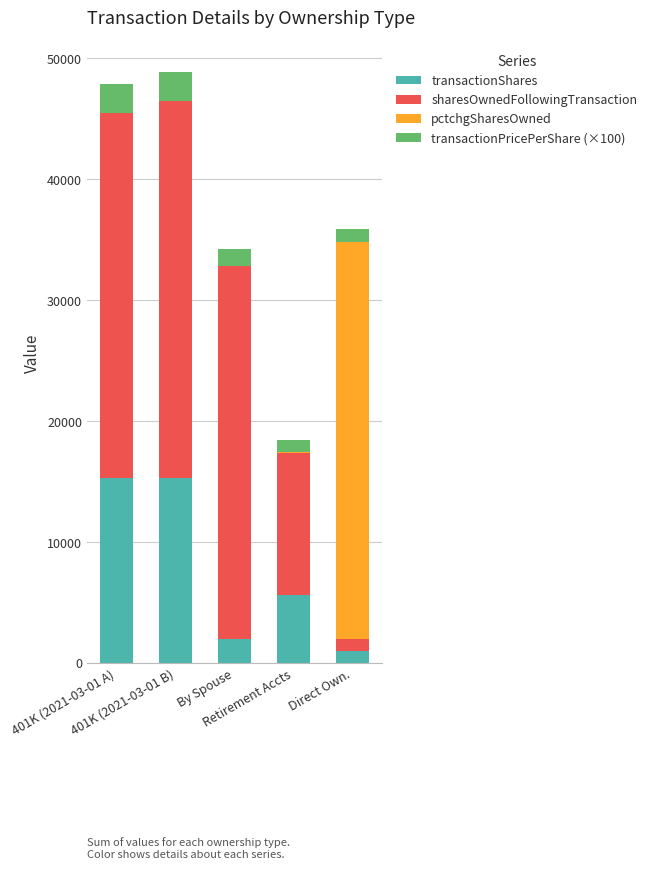

What are all the series names shown in the legend?

transactionShares, sharesOwnedFollowingTransaction, pctchgSharesOwned, transactionPricePerShare (×100)